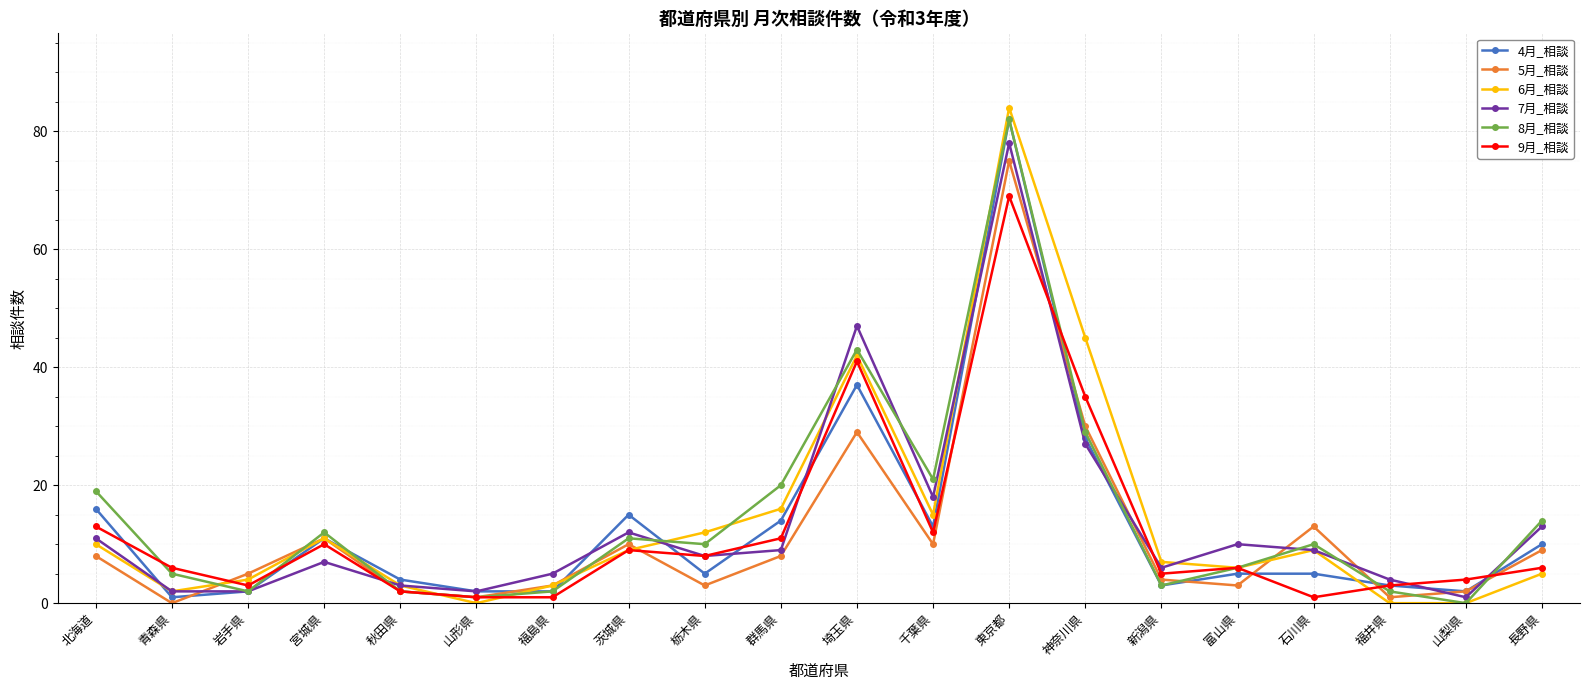

Count the number of categories in the chart.

20